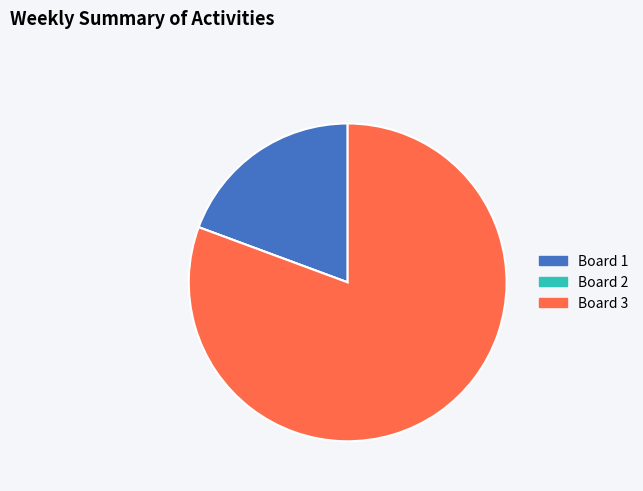

Which category has the biggest portion of the pie?

Board 3